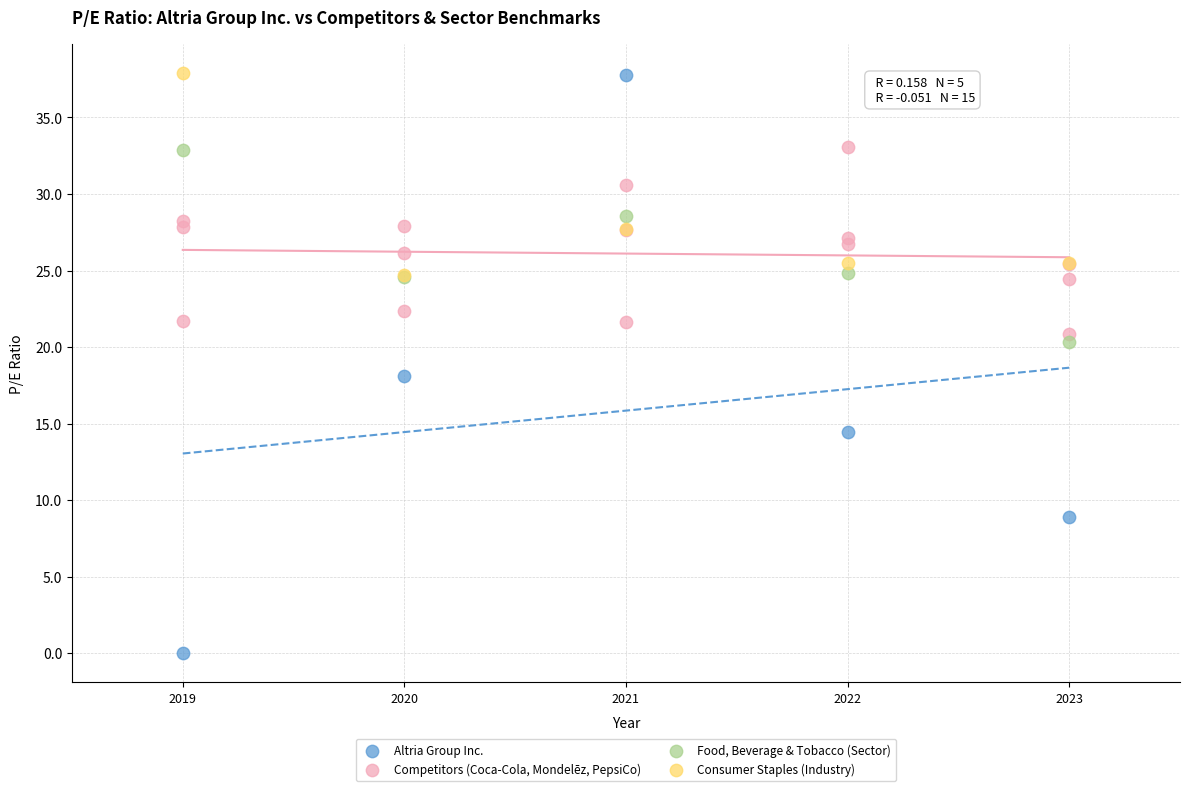

Which series contains the lowest Y value?

Altria Group Inc.